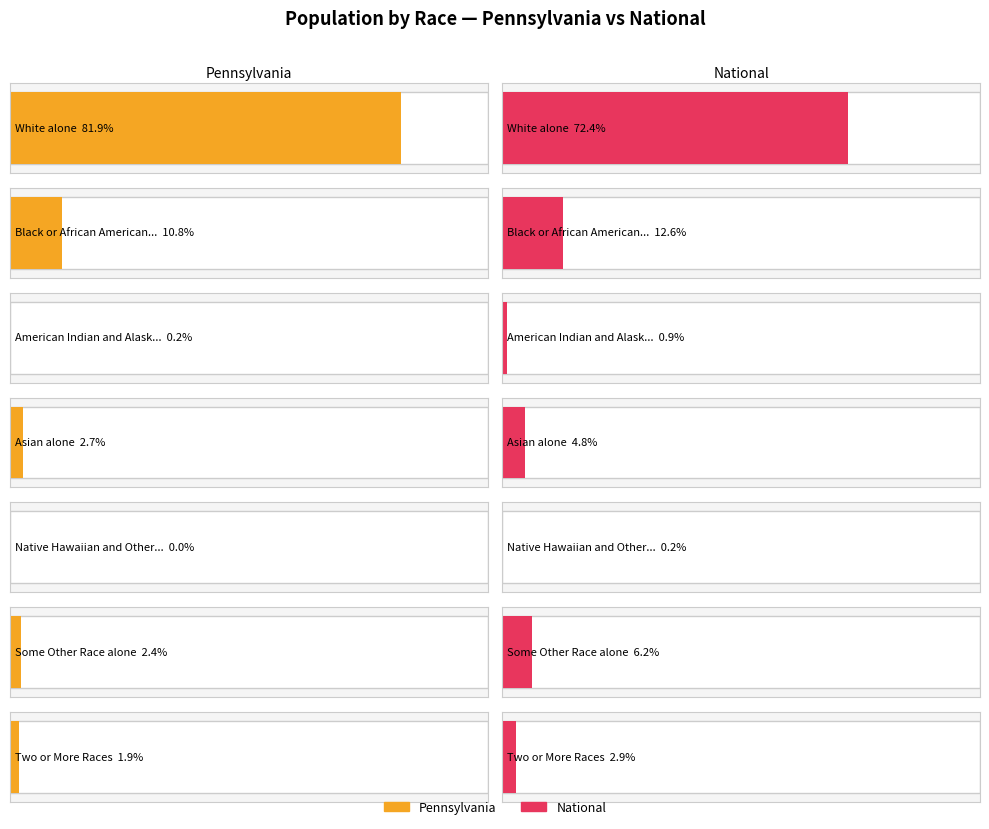

At which category is the sum across all series the highest?

White alone